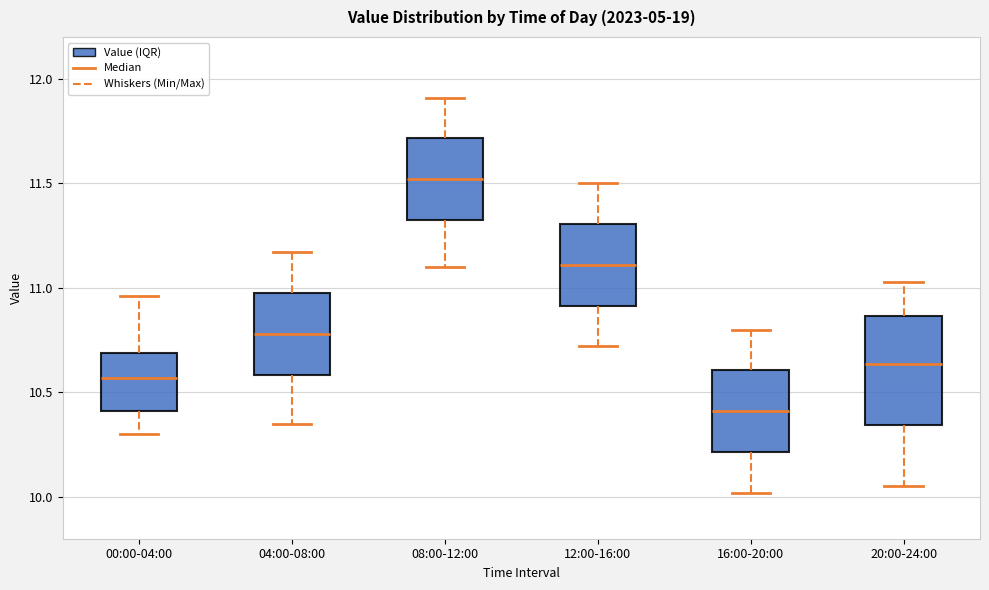

Which box is the tallest, from its lower edge to its upper edge?

20:00-24:00